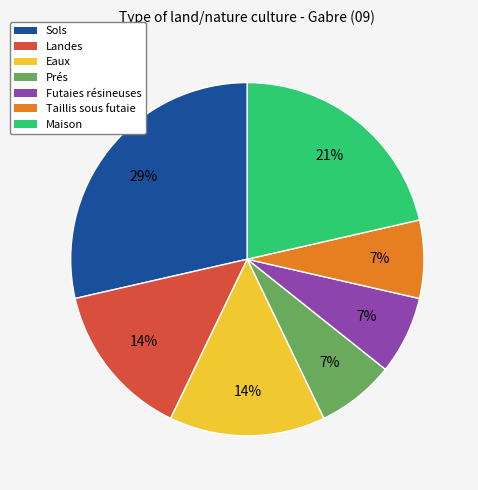

Is there a majority slice in this chart?

No